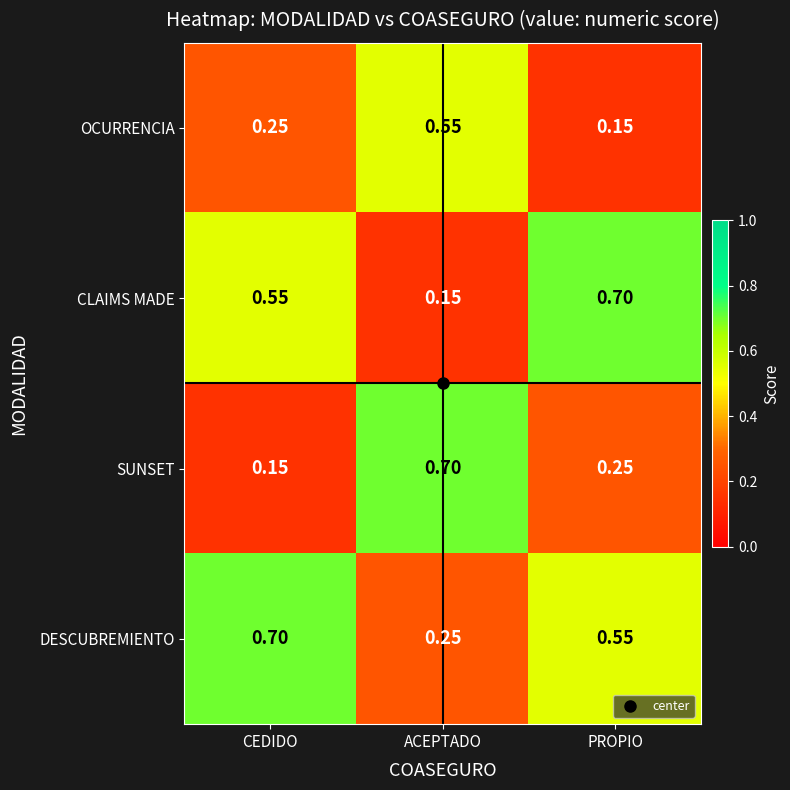

Which category has the lowest value in the DESCUBREMIENTO series?

ACEPTADO